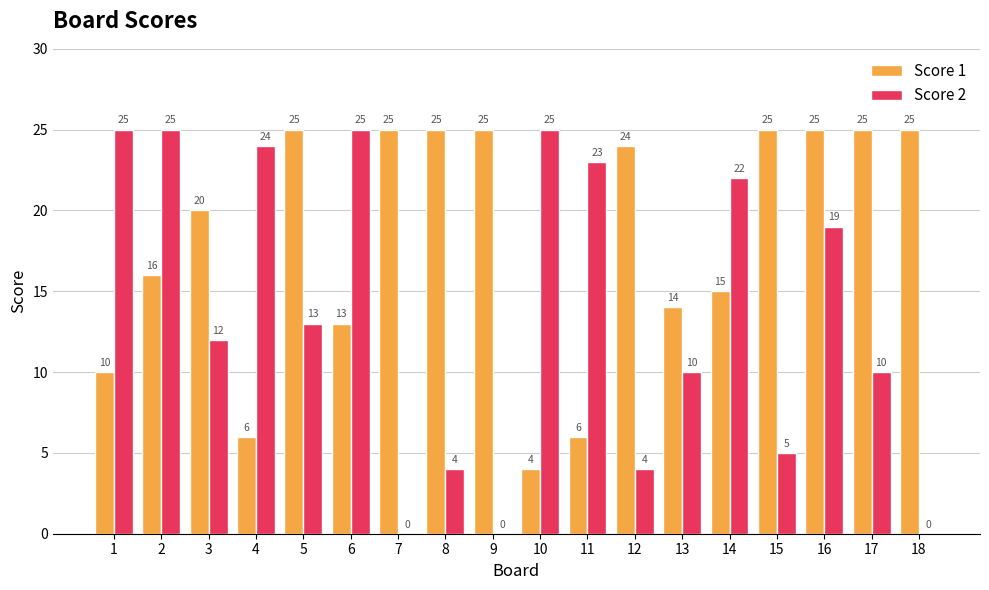

The Score 2 series shows 2 at 8. True or false?

False